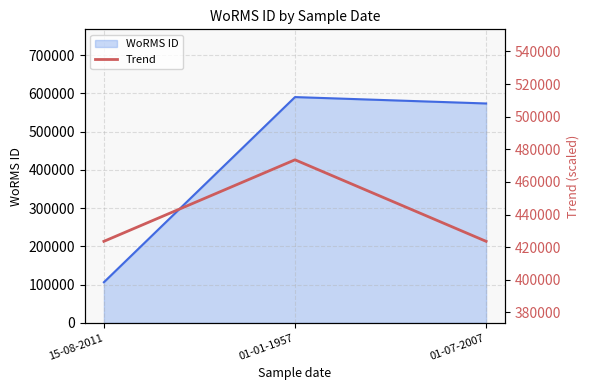

At which label is WoRMS ID closest to 348426?

01-07-2007